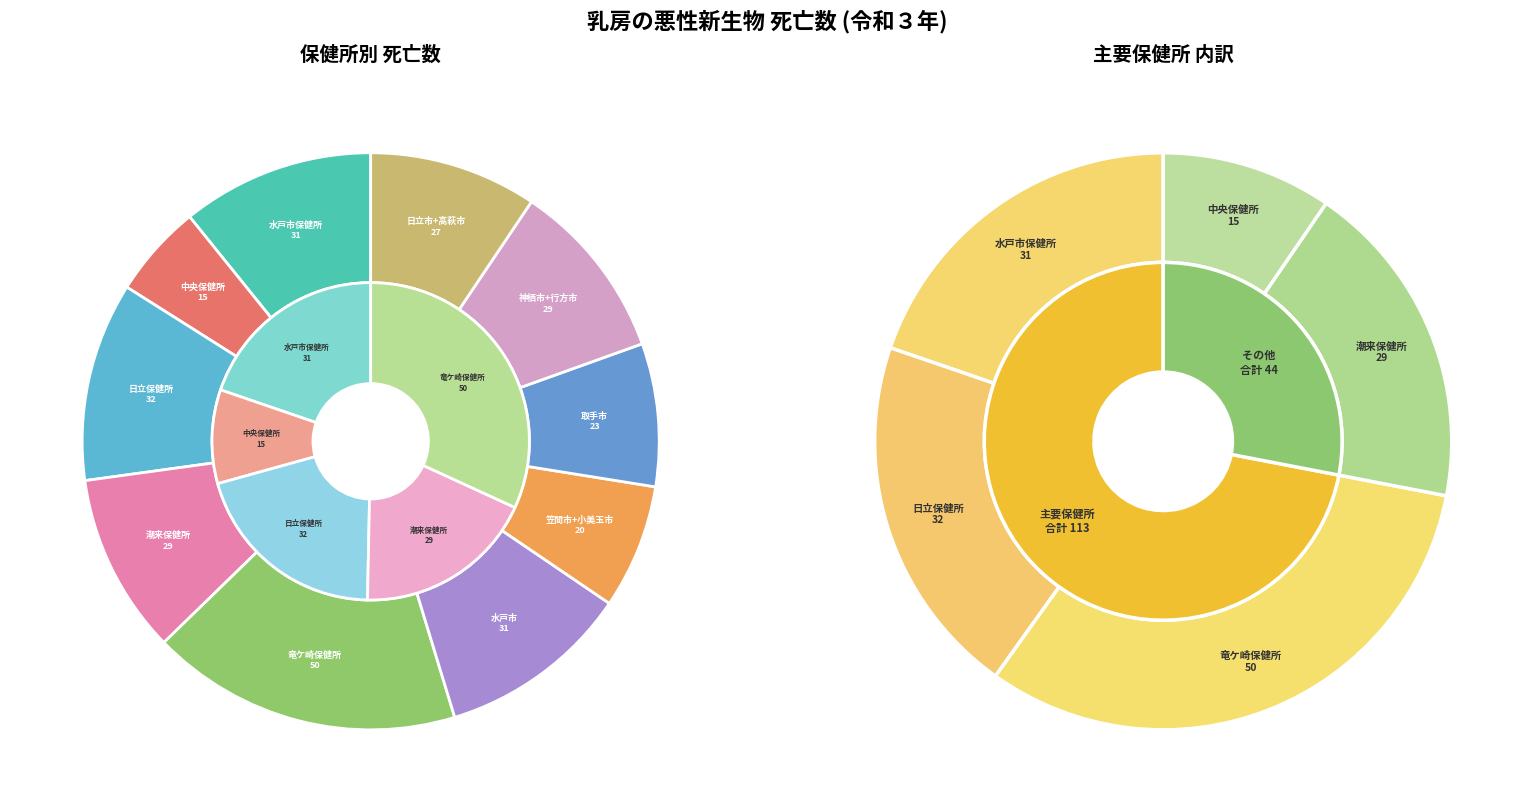

Count the number of slices in the pie.

10